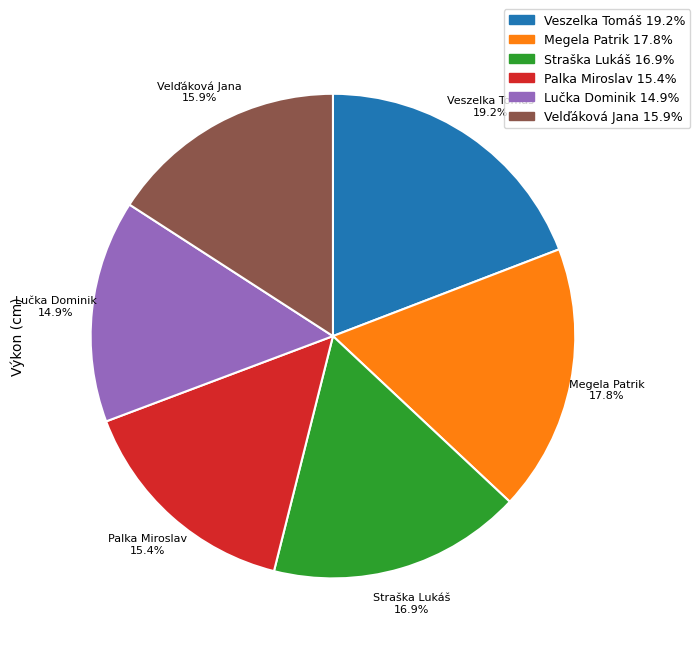

Is there a majority slice in this chart?

No